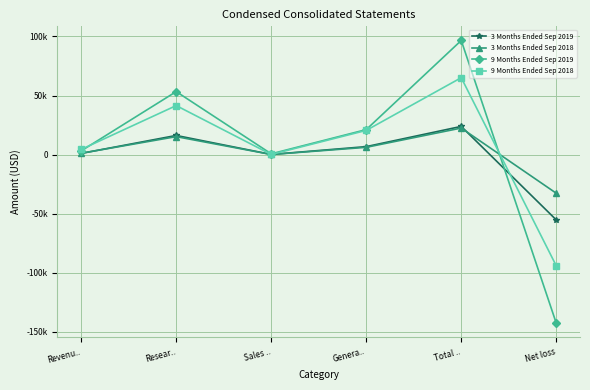

How many data points in 9 Months Ended Sep 2019 are less than 21142?

3